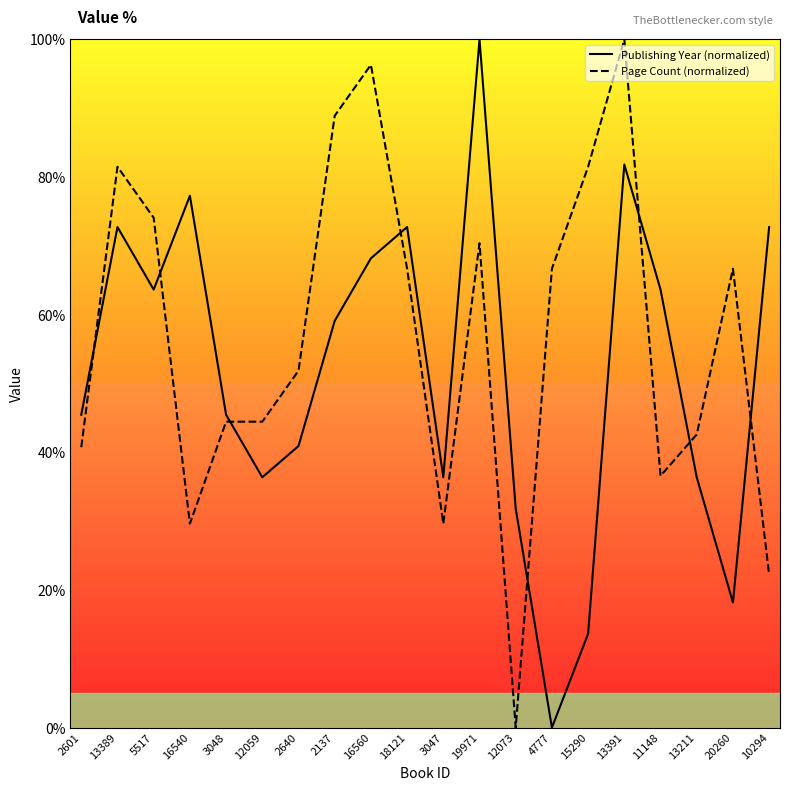

List the labels in order of Publishing Year (normalized) value, largest first.

19971, 13391, 16540, 13389, 18121, 10294, 16560, 5517, 11148, 2137, 2601, 3048, 2640, 12059, 3047, 13211, 12073, 20260, 15290, 4777